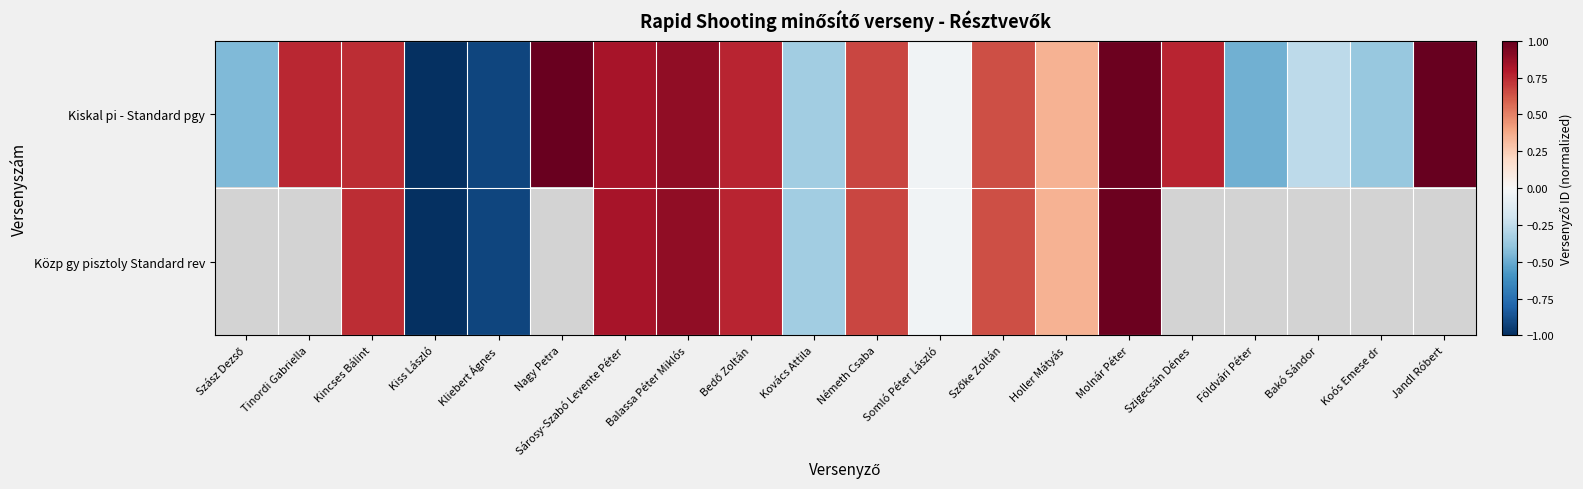

Which series has the largest total across all categories?

Kiskal pi - Standard pgy